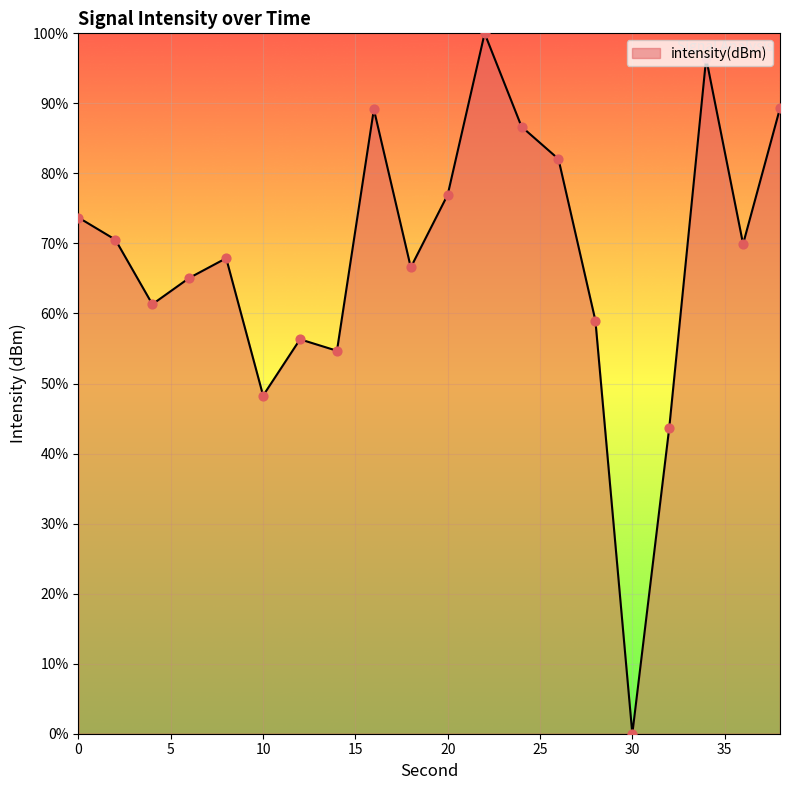

What is the greatest value displayed?

100.0